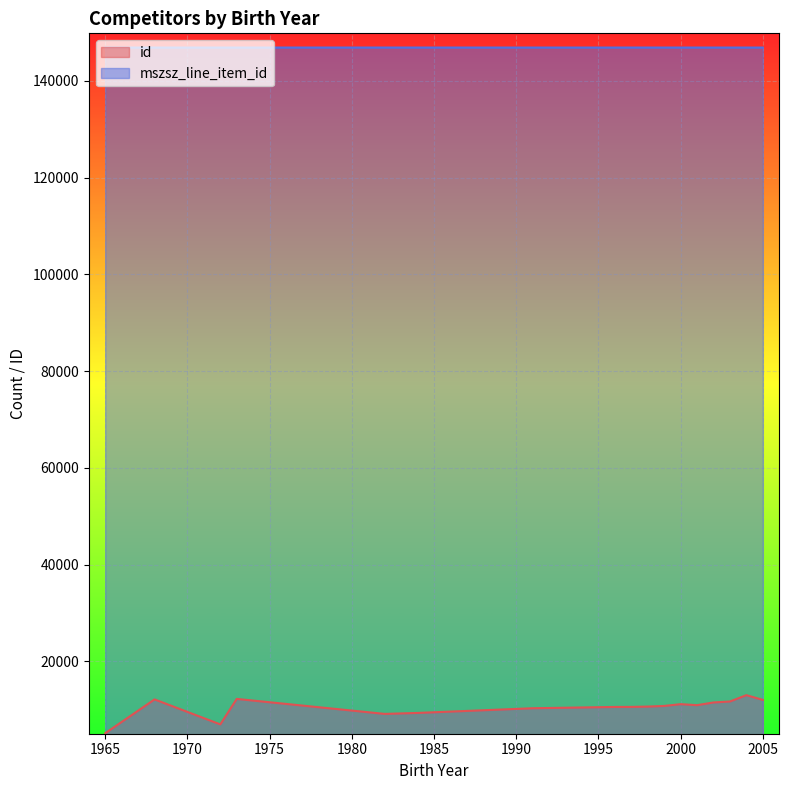

Count the mszsz_line_item_id values in the range 146882 to 146885.

16